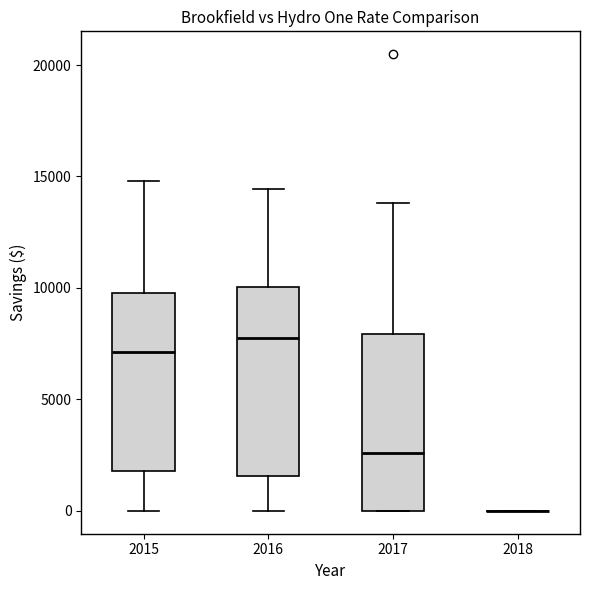

Reading left to right, read every box against the y-axis: the position of its median line, the range the box covers, and the ends of its whiskers. The values are not printed on the chart, so give them approximately, as read against the axis.

2015: median 7000, box 2000 to 10000, whiskers 0 to 15000
2016: median 8000, box 1500 to 10000, whiskers 0 to 14500
2017: median 2500, box 0 to 8000, whiskers 0 to 14000
2018: box collapsed to a line at 0, whiskers 0 to 0